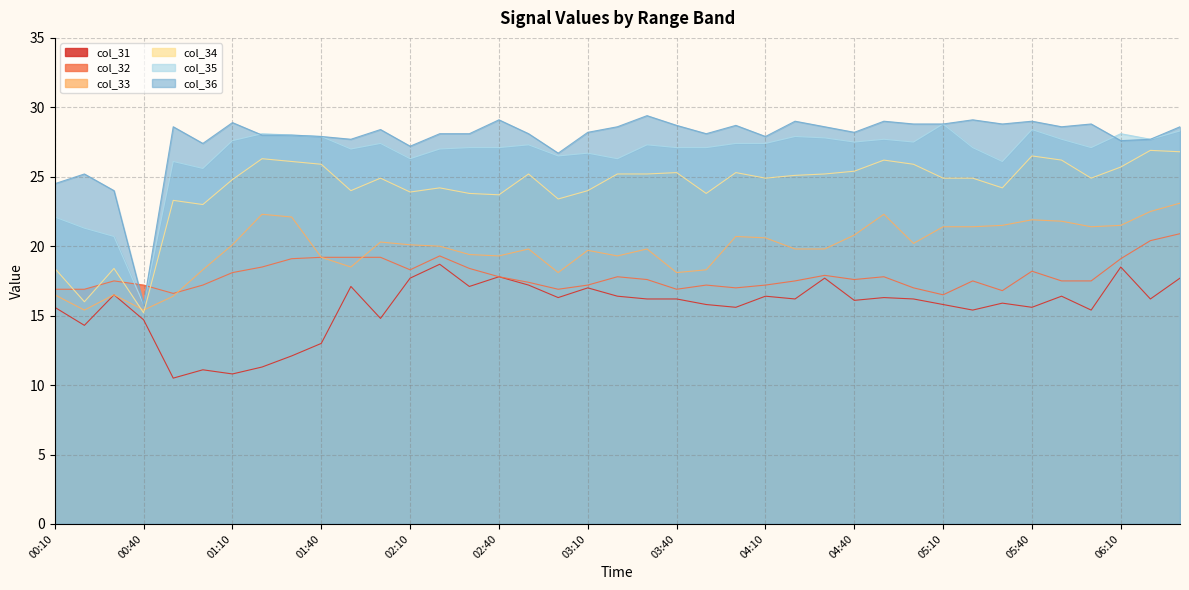

What are all the series names shown in the legend?

col_31, col_32, col_33, col_34, col_35, col_36